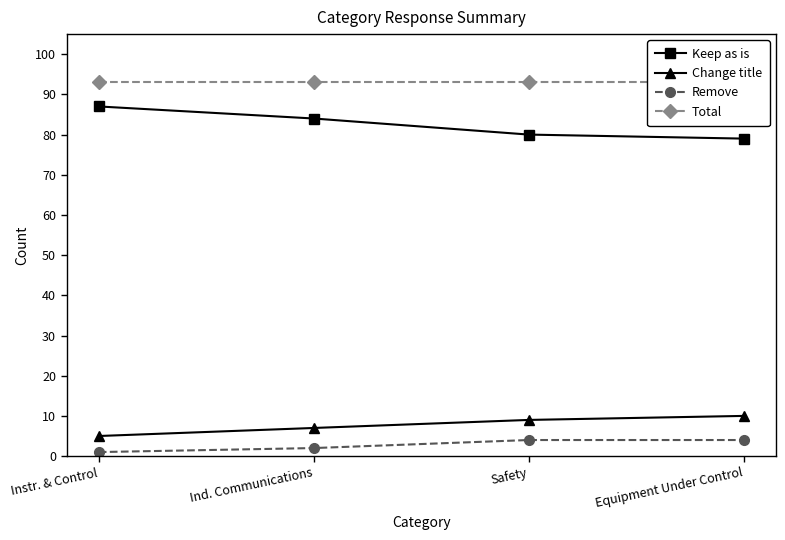

Reading left to right, transcribe all the data shown in this chart.

Keep as is: 87	84	80	79
Change title: 5	7	9	10
Remove: 1	2	4	4
Total: 93	93	93	93